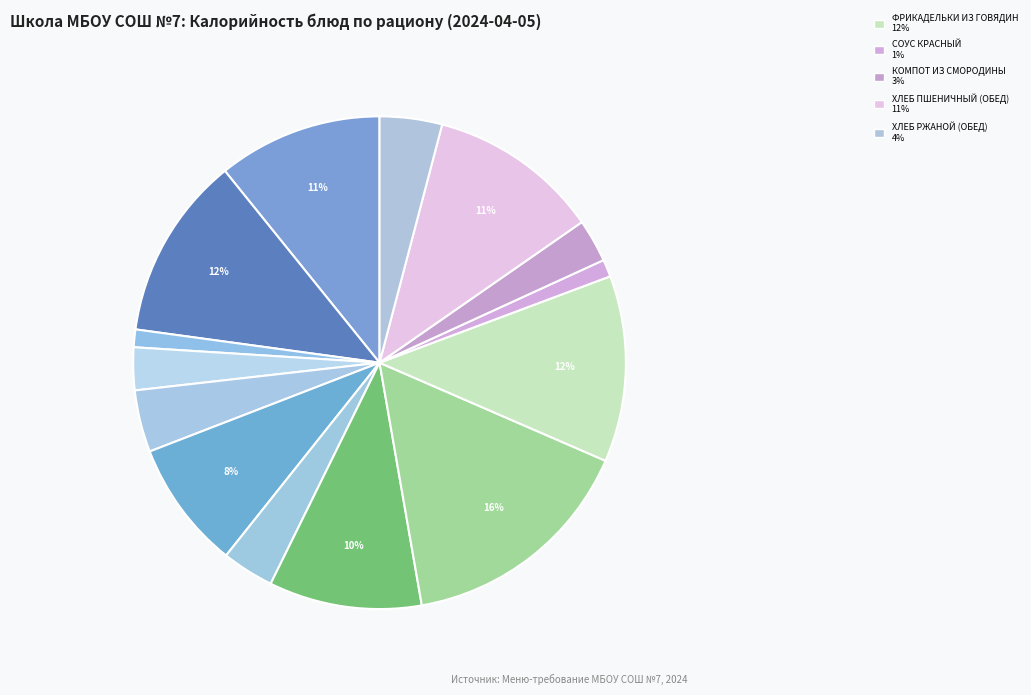

How many segments does this pie chart have?

14